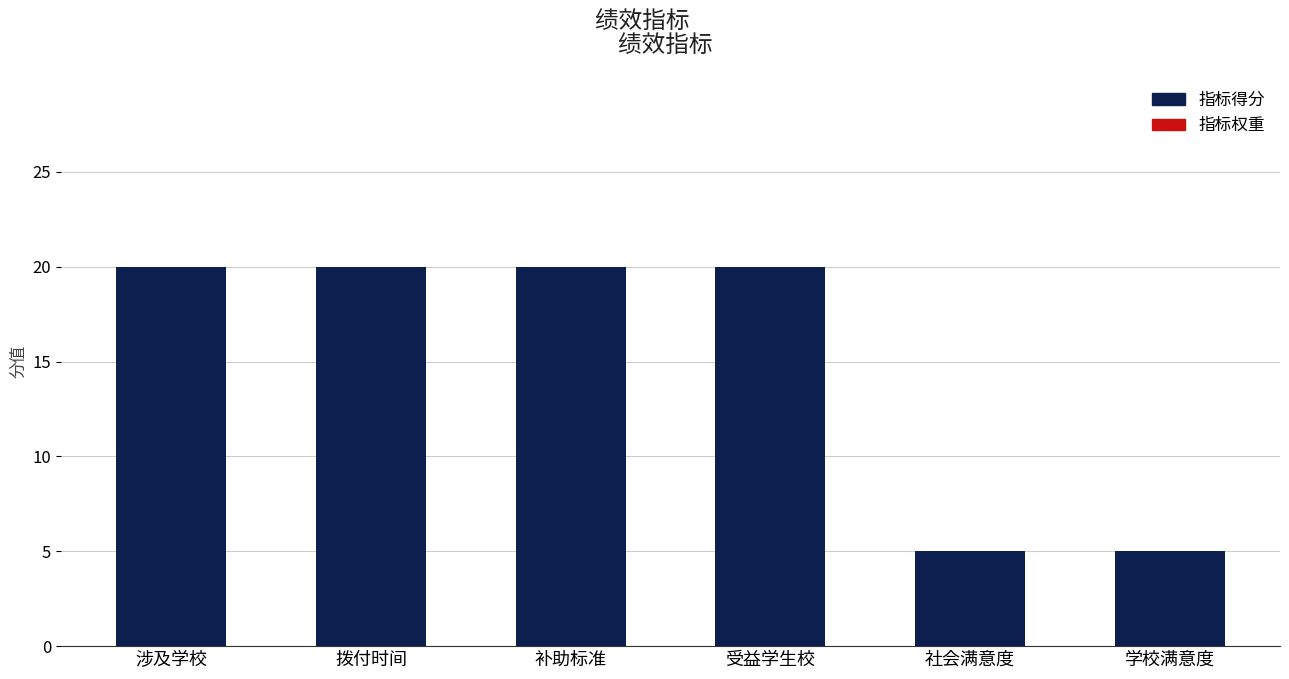

Which has a higher value, 学校满意度 or 涉及学校?

涉及学校